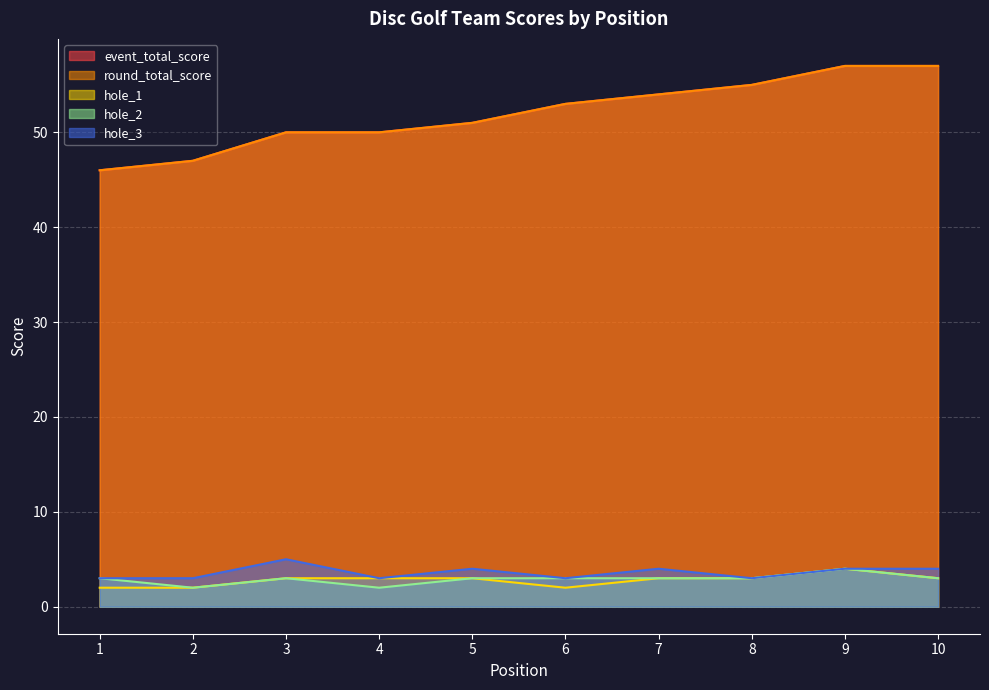

Rank the series by their maximum value, from lowest to highest.

hole_1, hole_2, hole_3, event_total_score, round_total_score